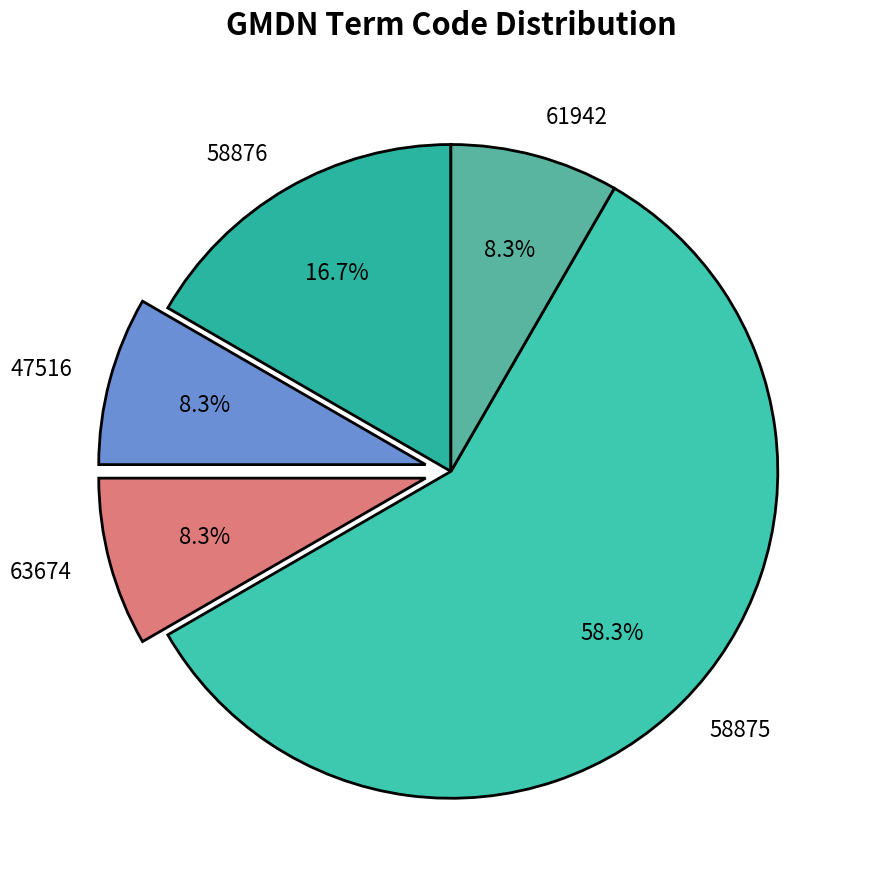

To the nearest percent, what is the difference between the largest and smallest slice percentages?

50%